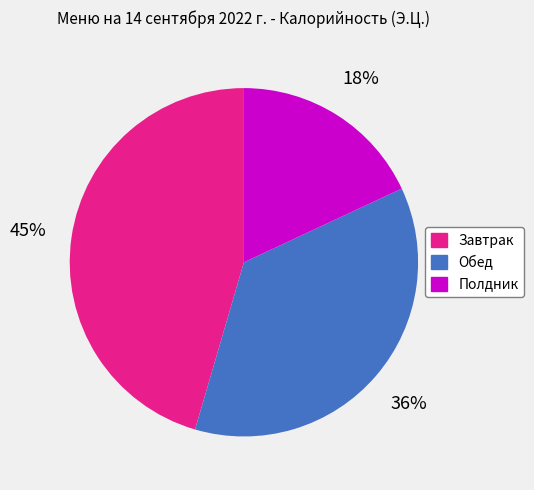

What percentage is the Полдник slice, to the nearest percent?

18%